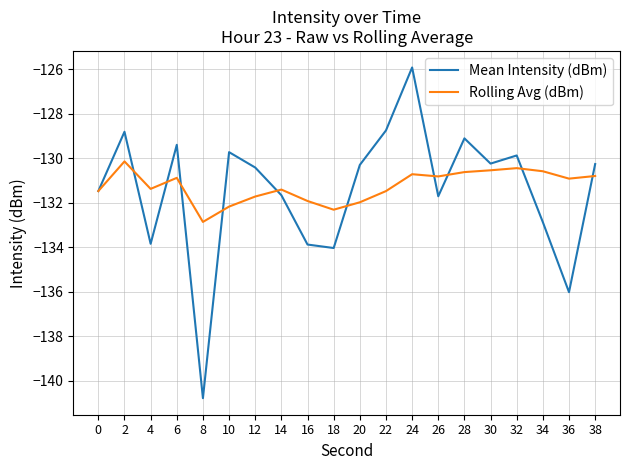

After their last crossing, which series has the higher values: Mean Intensity (dBm) or Rolling Avg (dBm)?

Mean Intensity (dBm)